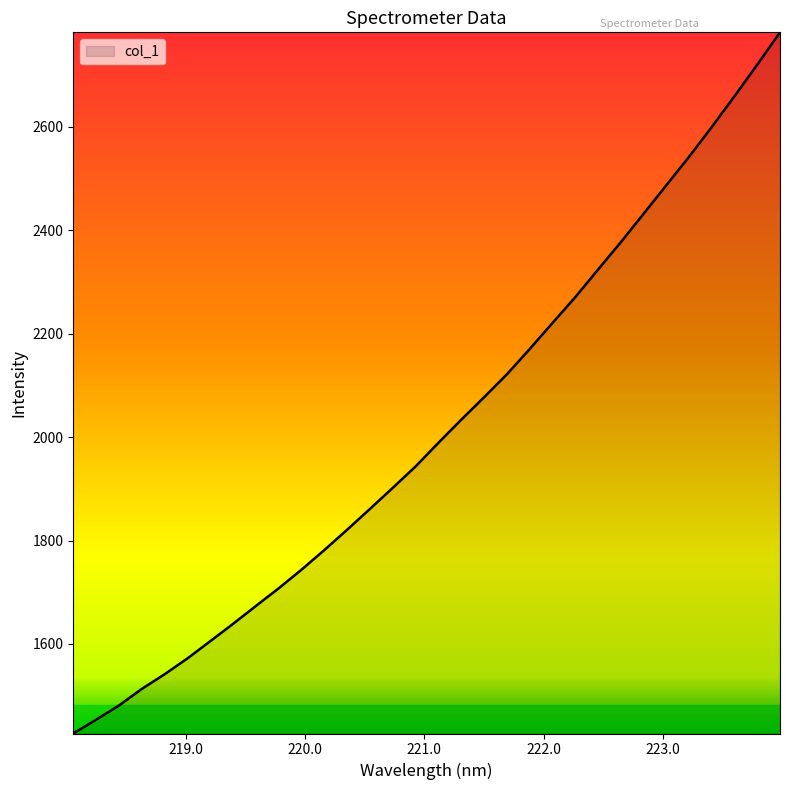

How many categories are shown in the chart?

32